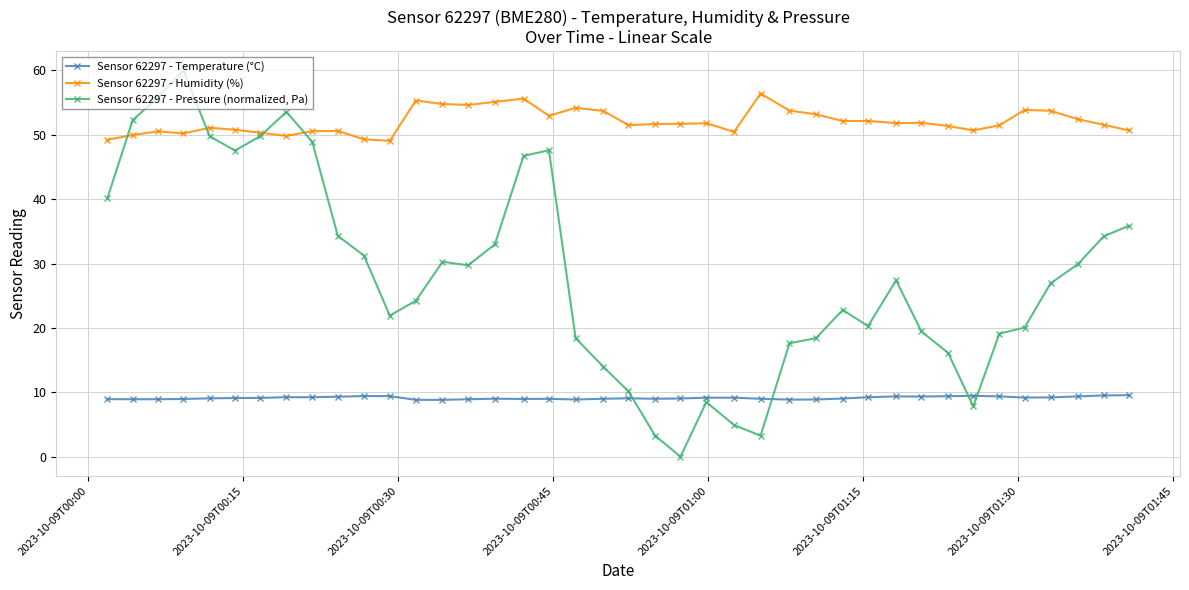

True or false: Sensor 62297 - Temperature (°C) and Sensor 62297 - Humidity (%) intersect in this chart.

False